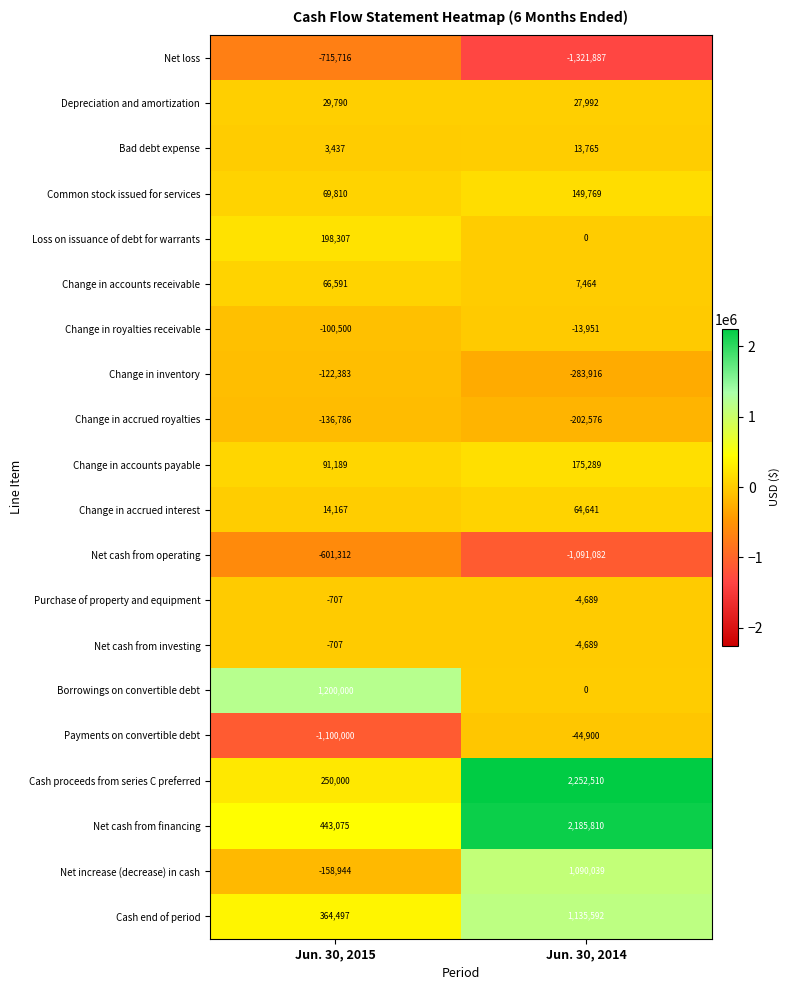

At which label is Cash end of period closest to 750044?

Jun. 30, 2015